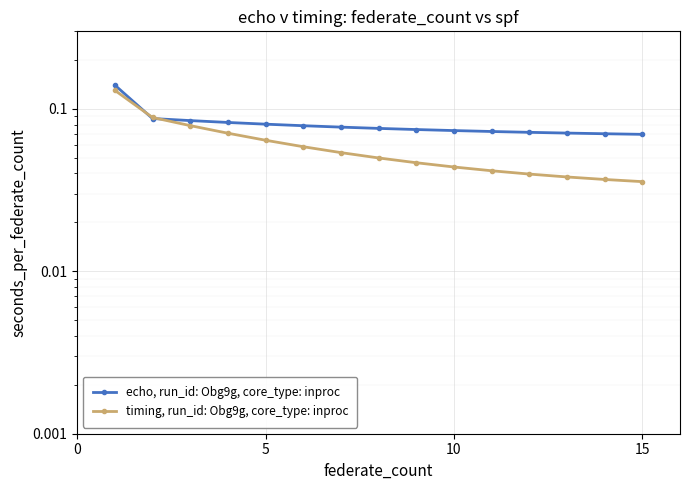

After their last crossing, which series has the higher values: timing, run_id: Obg9g, core_type: inproc or echo, run_id: Obg9g, core_type: inproc?

echo, run_id: Obg9g, core_type: inproc